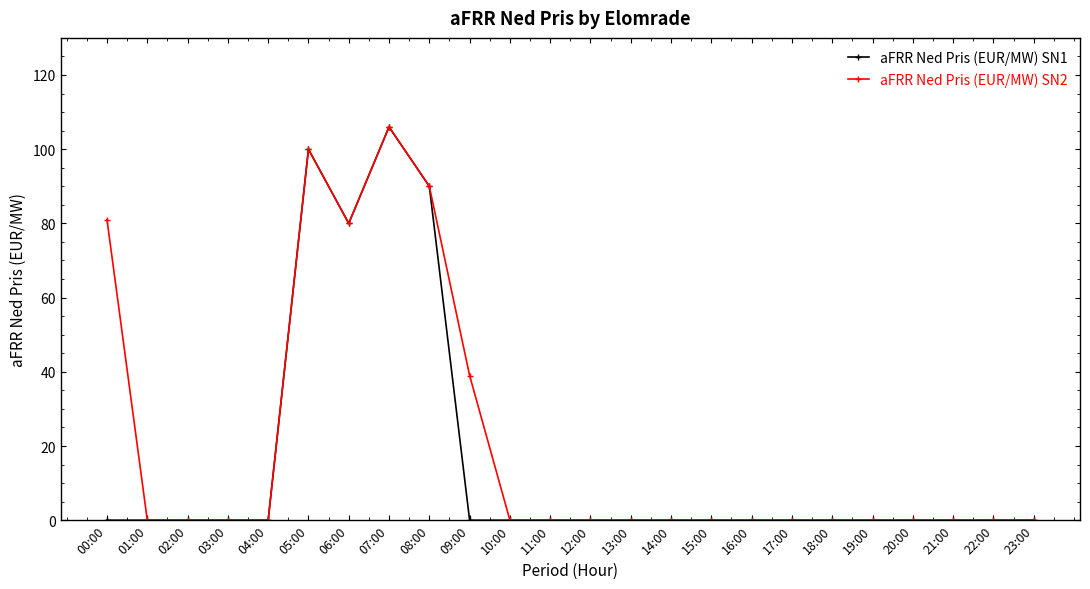

What are all the series names shown in the legend?

aFRR Ned Pris (EUR/MW) SN1, aFRR Ned Pris (EUR/MW) SN2